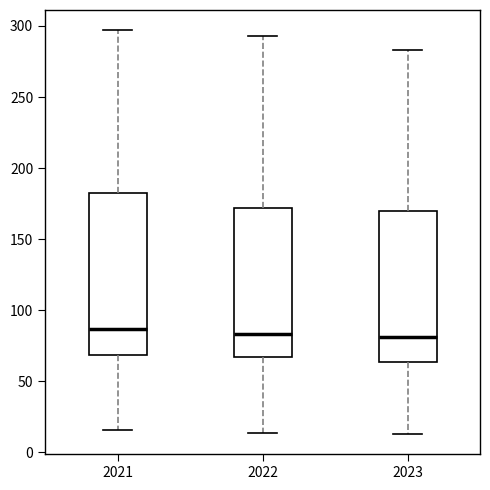

Reading left to right, transcribe this box plot: for each box, give where its median line is, the range the box spans, and where its two whiskers end, as read against the y-axis. The values are not printed on the chart, so give them approximately, as read against the axis.

2021: median 85, box 70 to 185, whiskers 15 to 295
2022: median 85, box 65 to 170, whiskers 15 to 295
2023: median 80, box 65 to 170, whiskers 15 to 285